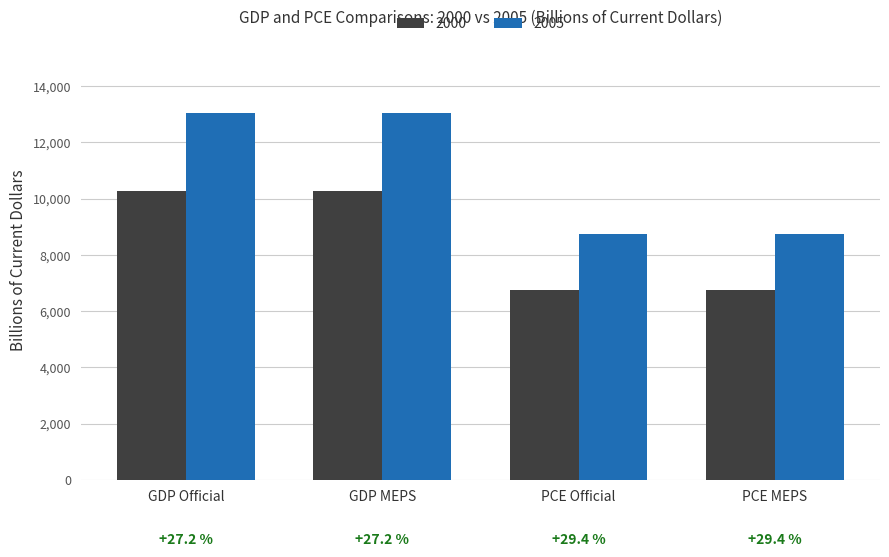

Where does the 2000 series first go above 10252?

GDP Official